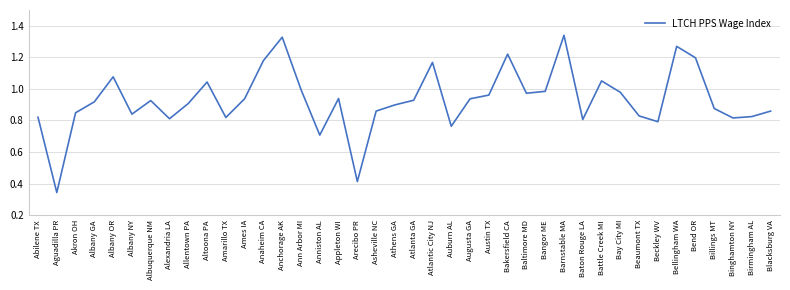

What position from the left is Anniston AL?

16